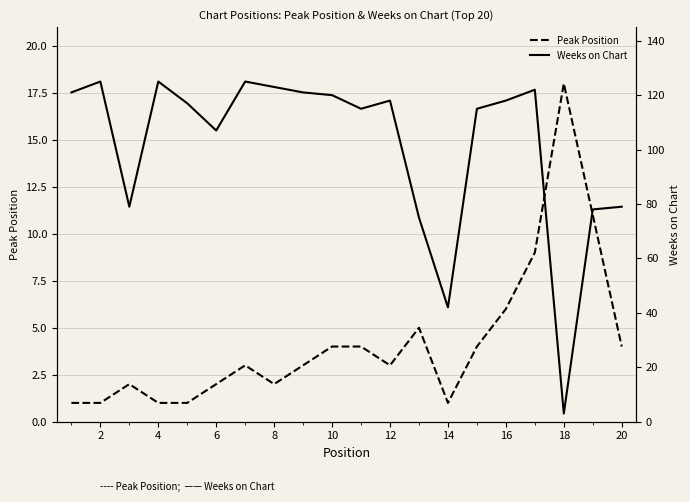

The Peak Position series shows 3 at 12. True or false?

True